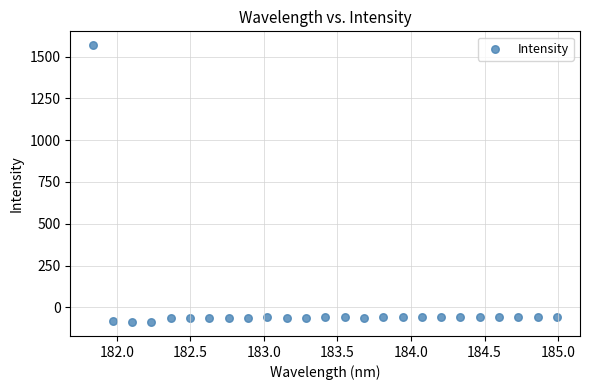

What is the range of X values (max minus min)?

3.1